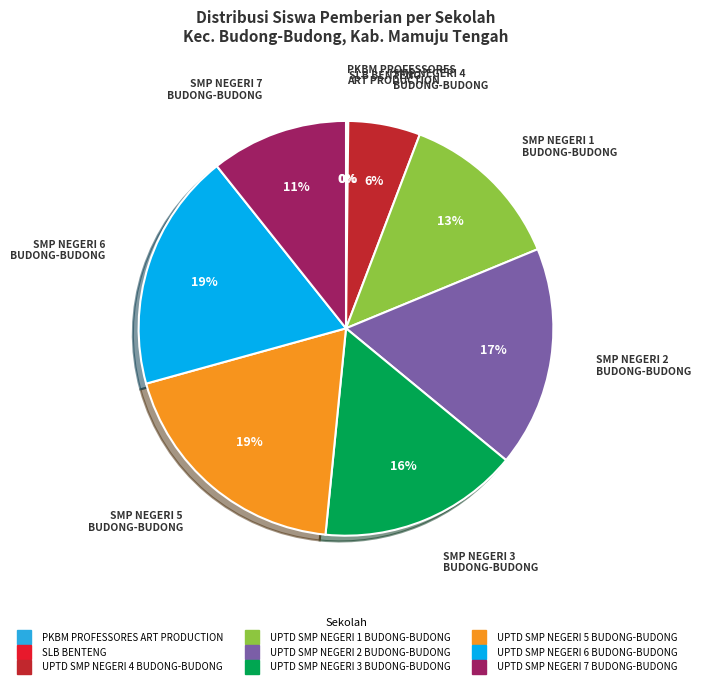

To the nearest percent, what is the combined percentage of UPTD SMP NEGERI 2 BUDONG-BUDONG and UPTD SMP NEGERI 4 BUDONG-BUDONG?

23%